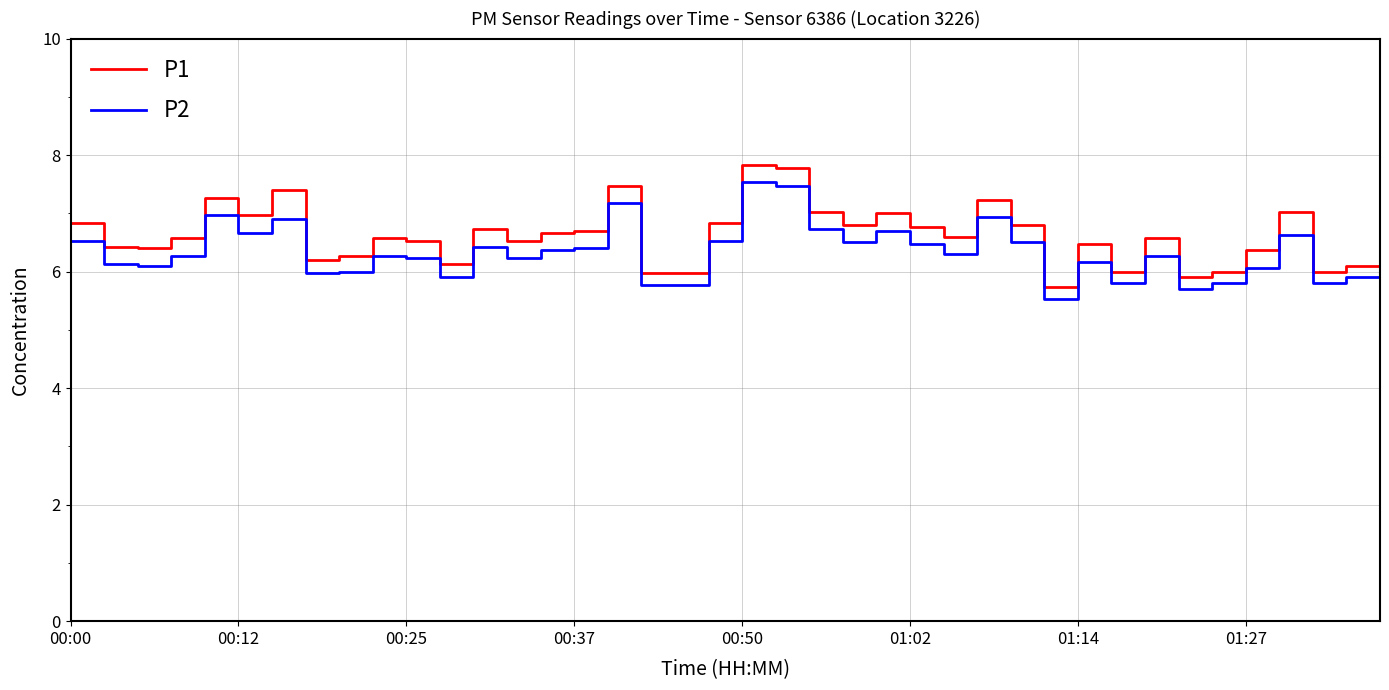

Which series has the largest range (max minus min)?

P1